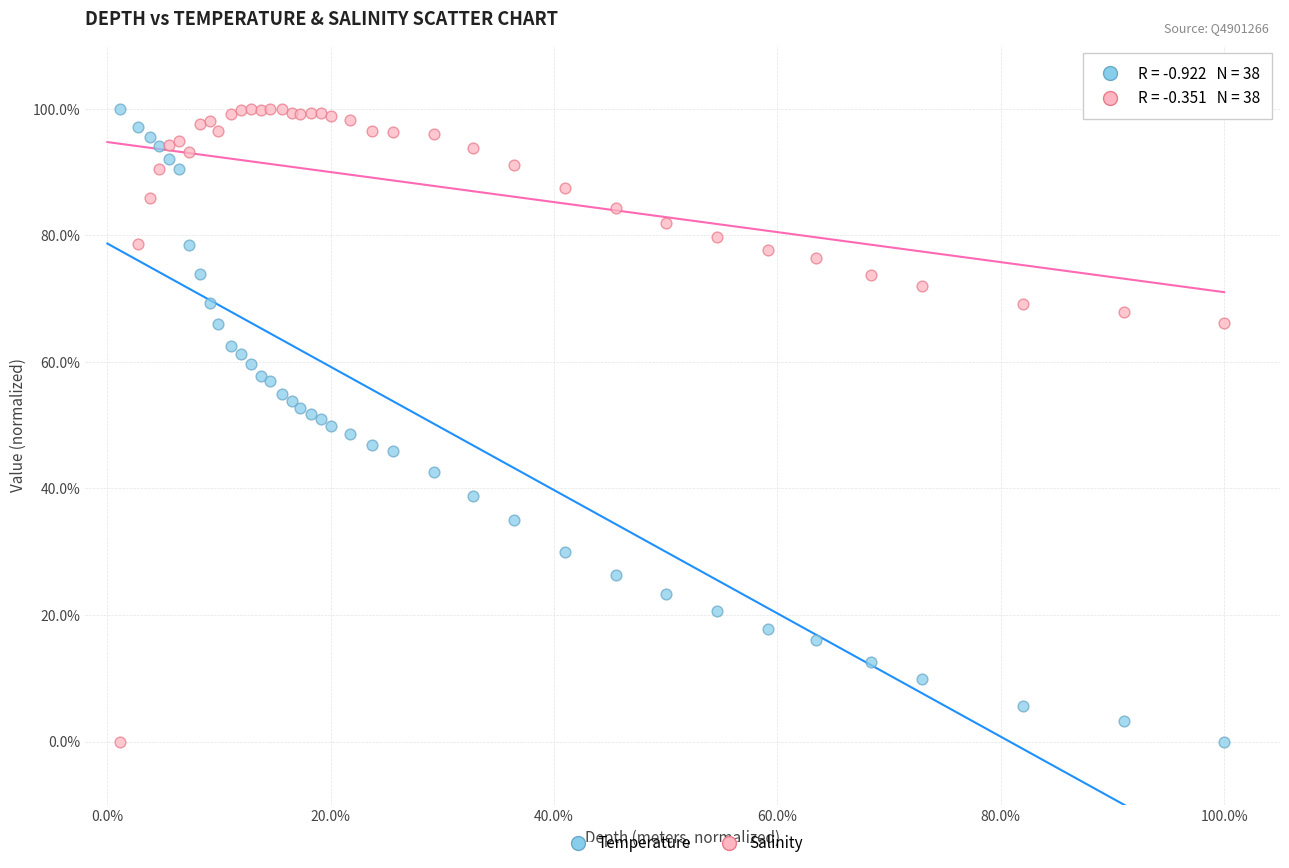

What are all the series names shown in the legend?

Temperature, Salinity